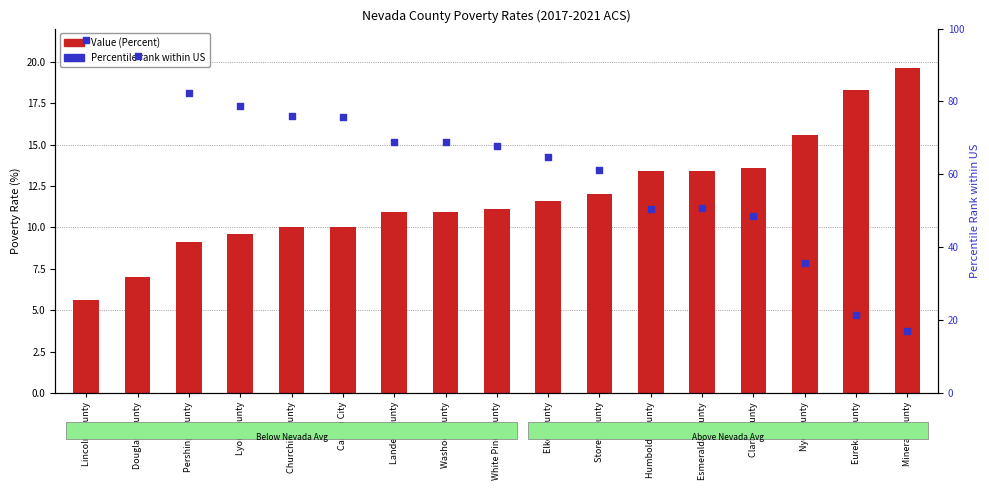

Which series contains the highest Y value?

Percentile rank within US